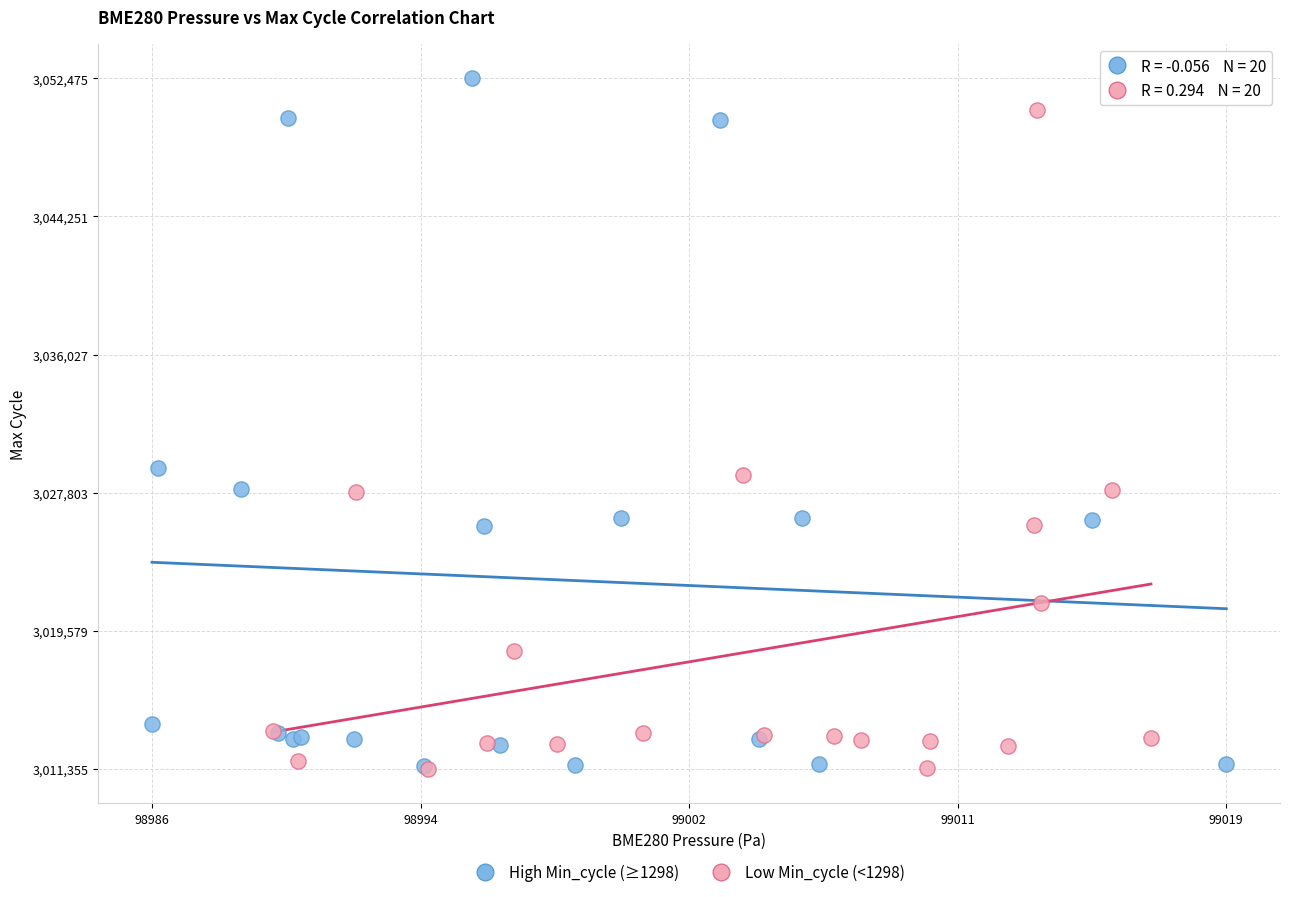

Which series has the largest Y range (max minus min)?

High Min_cycle (≥1298)